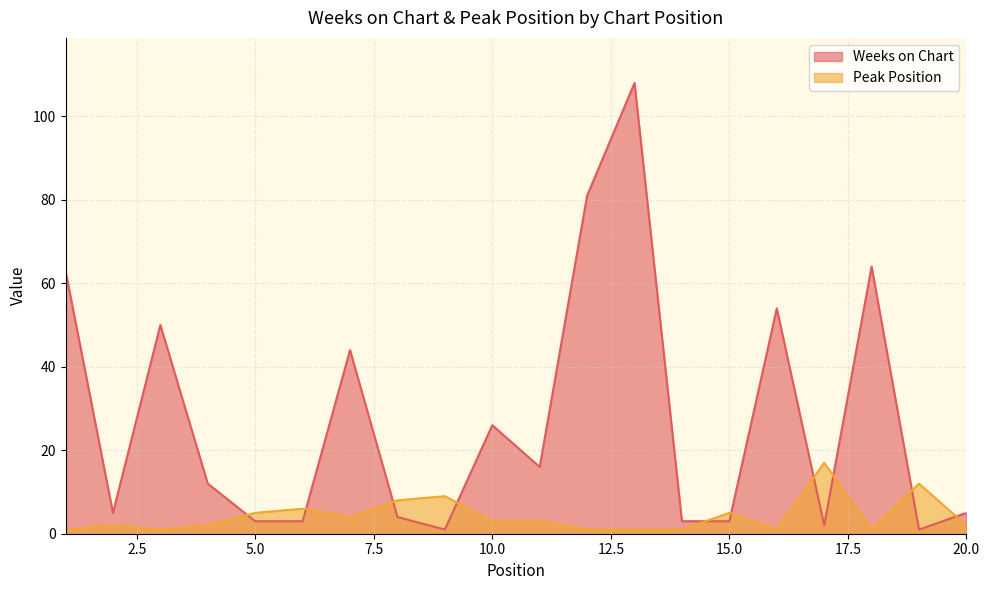

The Peak Position series shows 5 at 9. True or false?

False